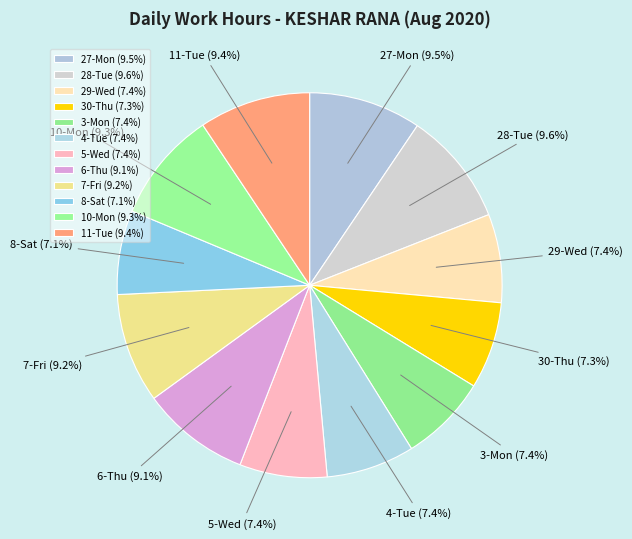

Is it true that 3-Mon is 18% of the pie?

False